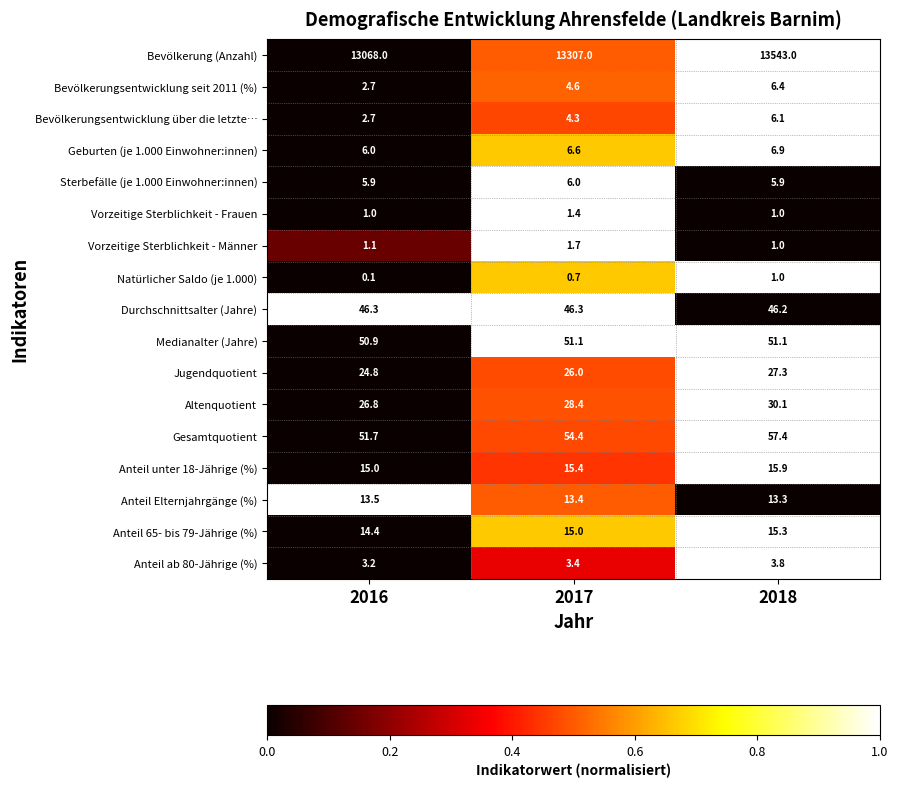

At which category is the sum across all series the highest?

2018